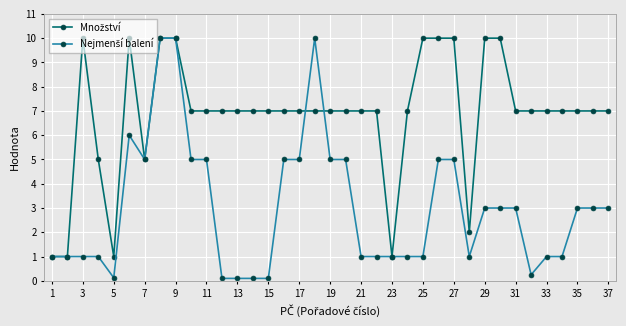

At how many categories does at least one series exceed 8?

10